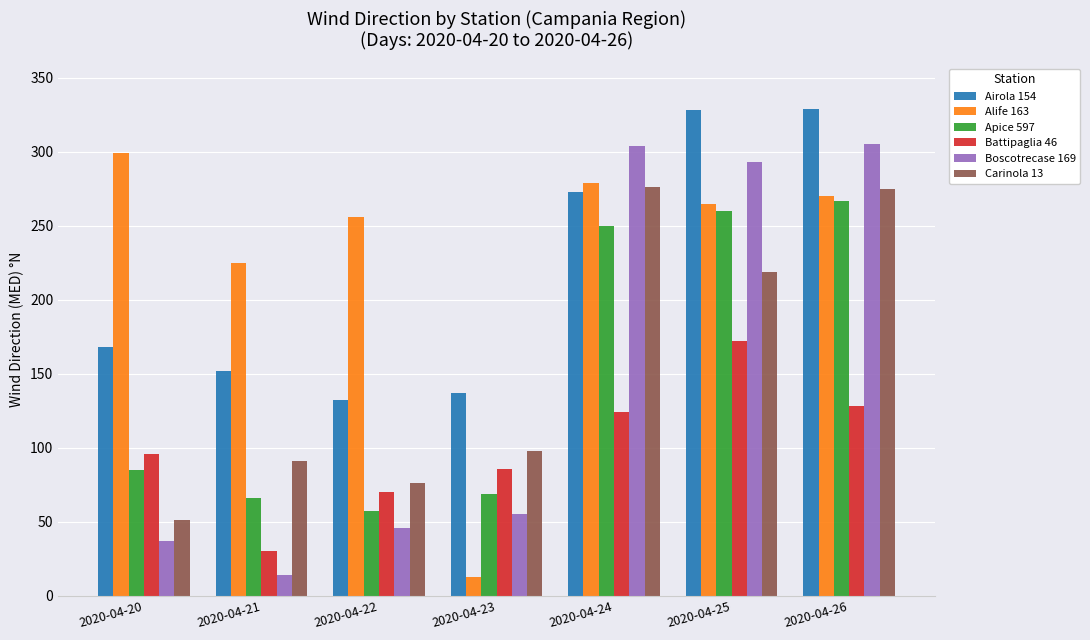

What is the difference between the Alife 163 values at 2020-04-22 and 2020-04-26?

14